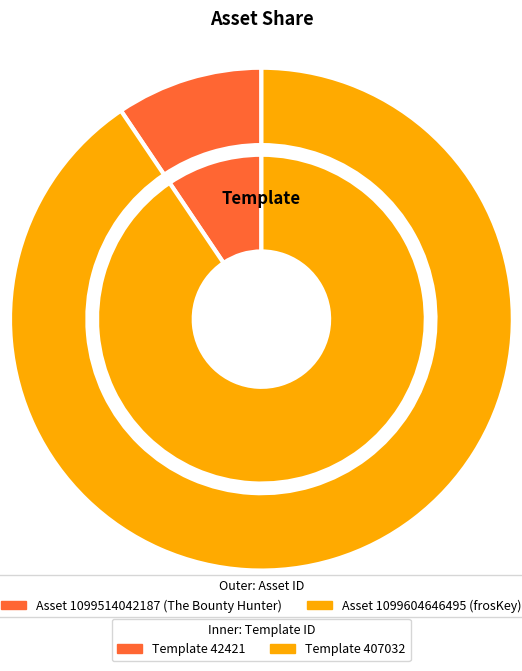

Rank the categories by value from lowest to highest.

1099514042187, 1099604646495